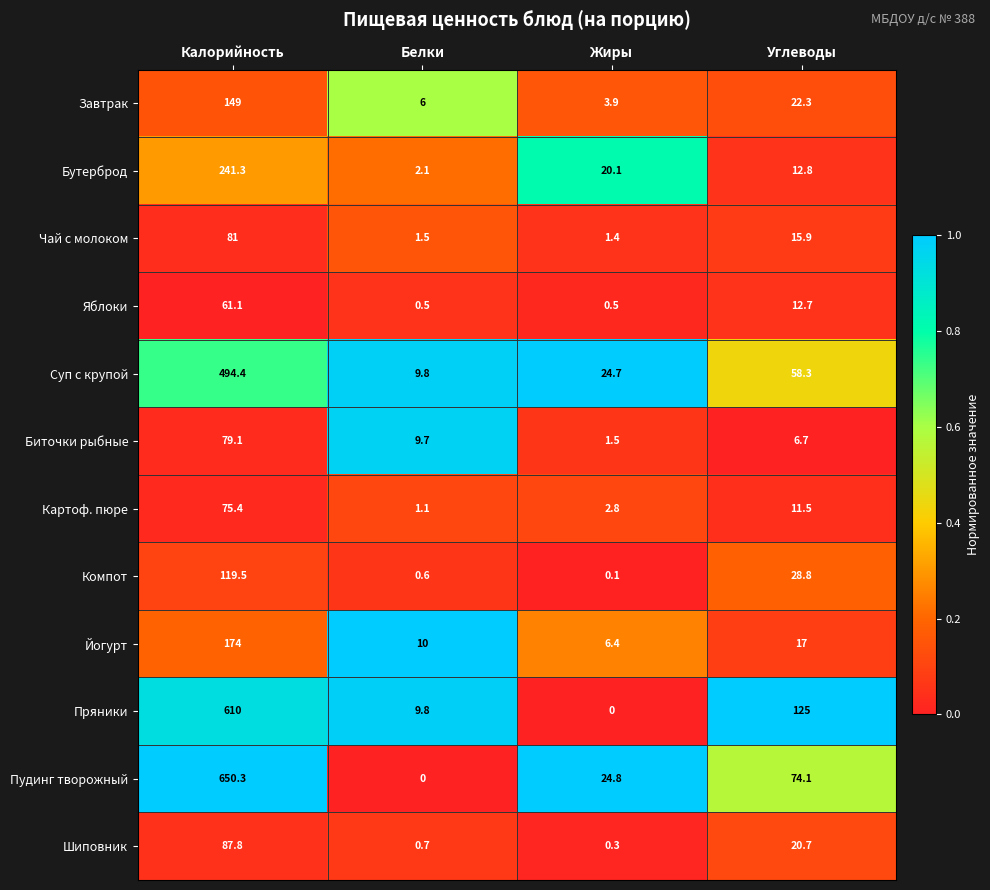

Which category has the highest value across all series?

Калорийность